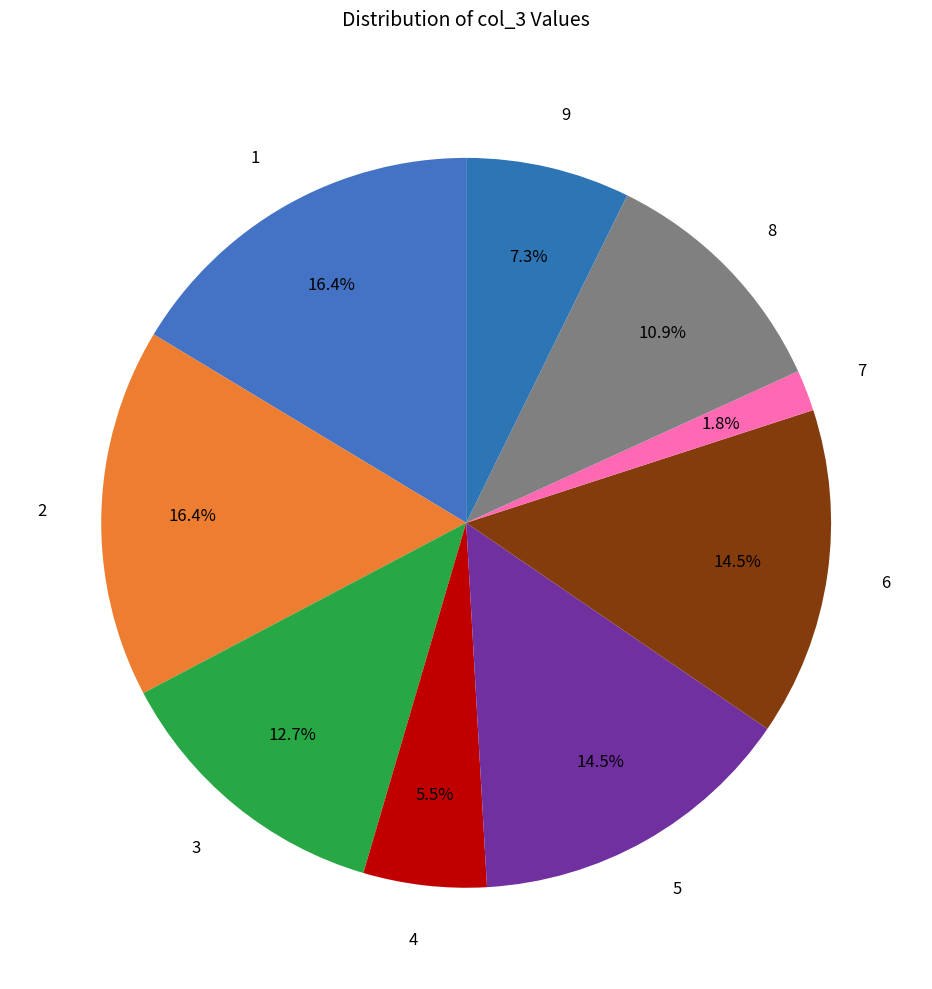

How many slices are in this pie chart?

9